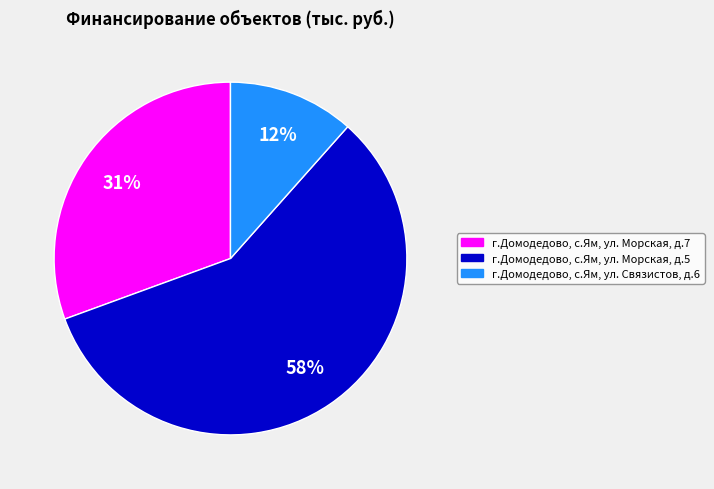

What is the ratio of the value at г.Домодедово, с.Ям, ул. Морская, д.5 to the value at г.Домодедово, с.Ям, ул. Морская, д.7?

1.9